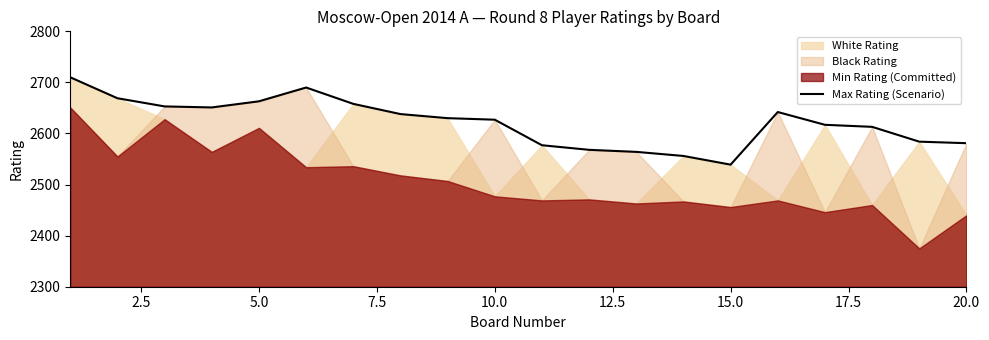

At which label is the value closest to 2624?

10.0